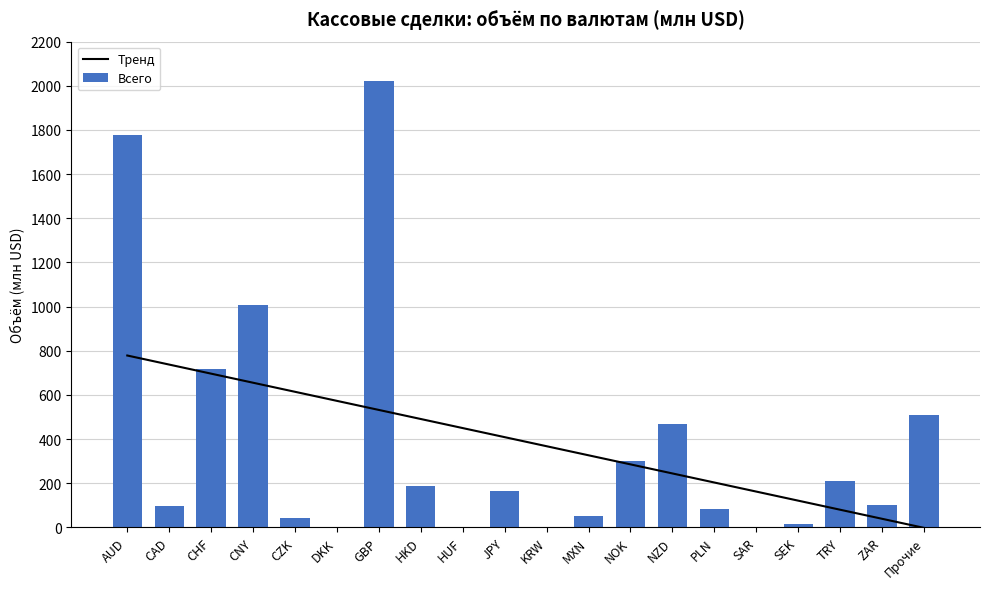

What is the maximum value for Тренд?

778.4